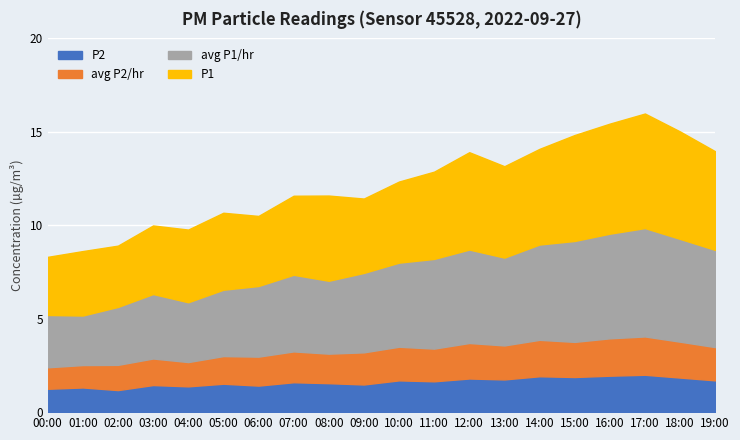

What is the minimum value for avg_P2_hour?

1.1